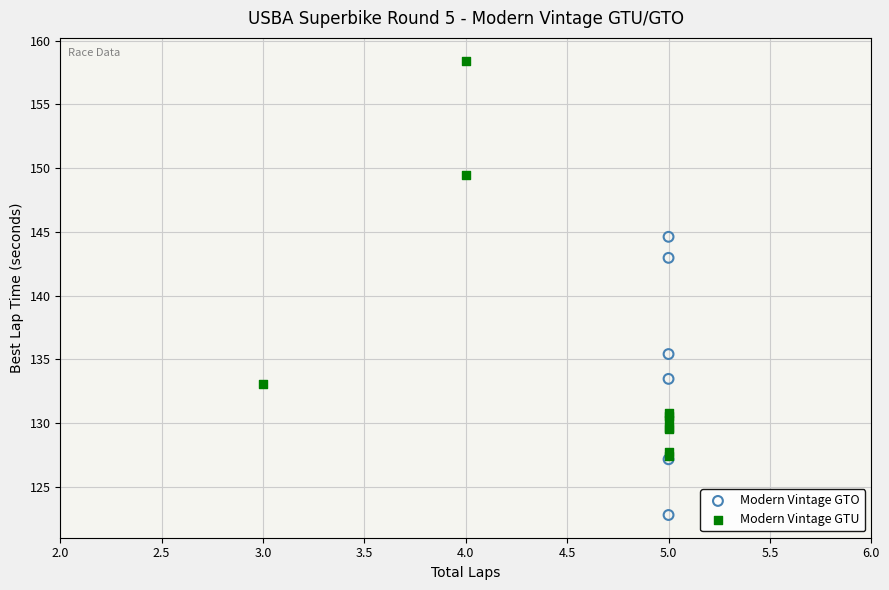

Which series contains the lowest Y value?

Modern Vintage GTO